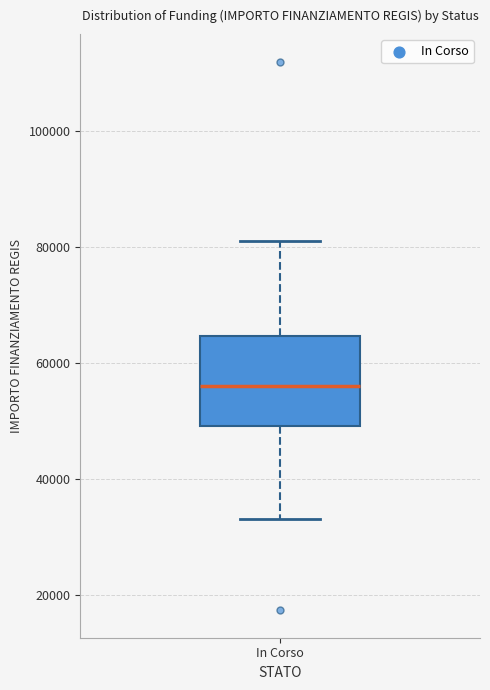

Where does the lower whisker of the box for In Corso end on the y-axis? The values are not printed on the chart, so give them approximately, as read against the axis.

32000